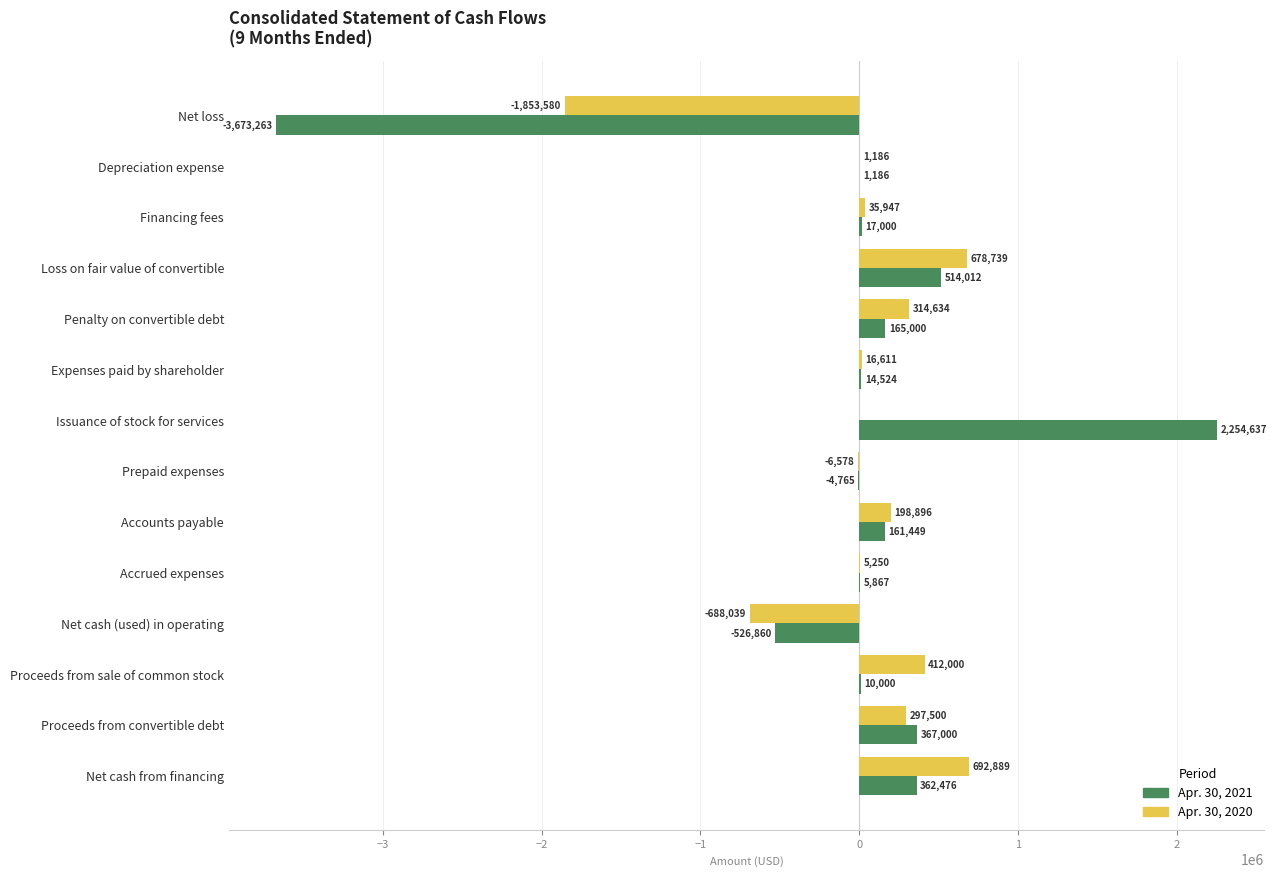

What are all the series names shown in the legend?

Apr. 30, 2021, Apr. 30, 2020